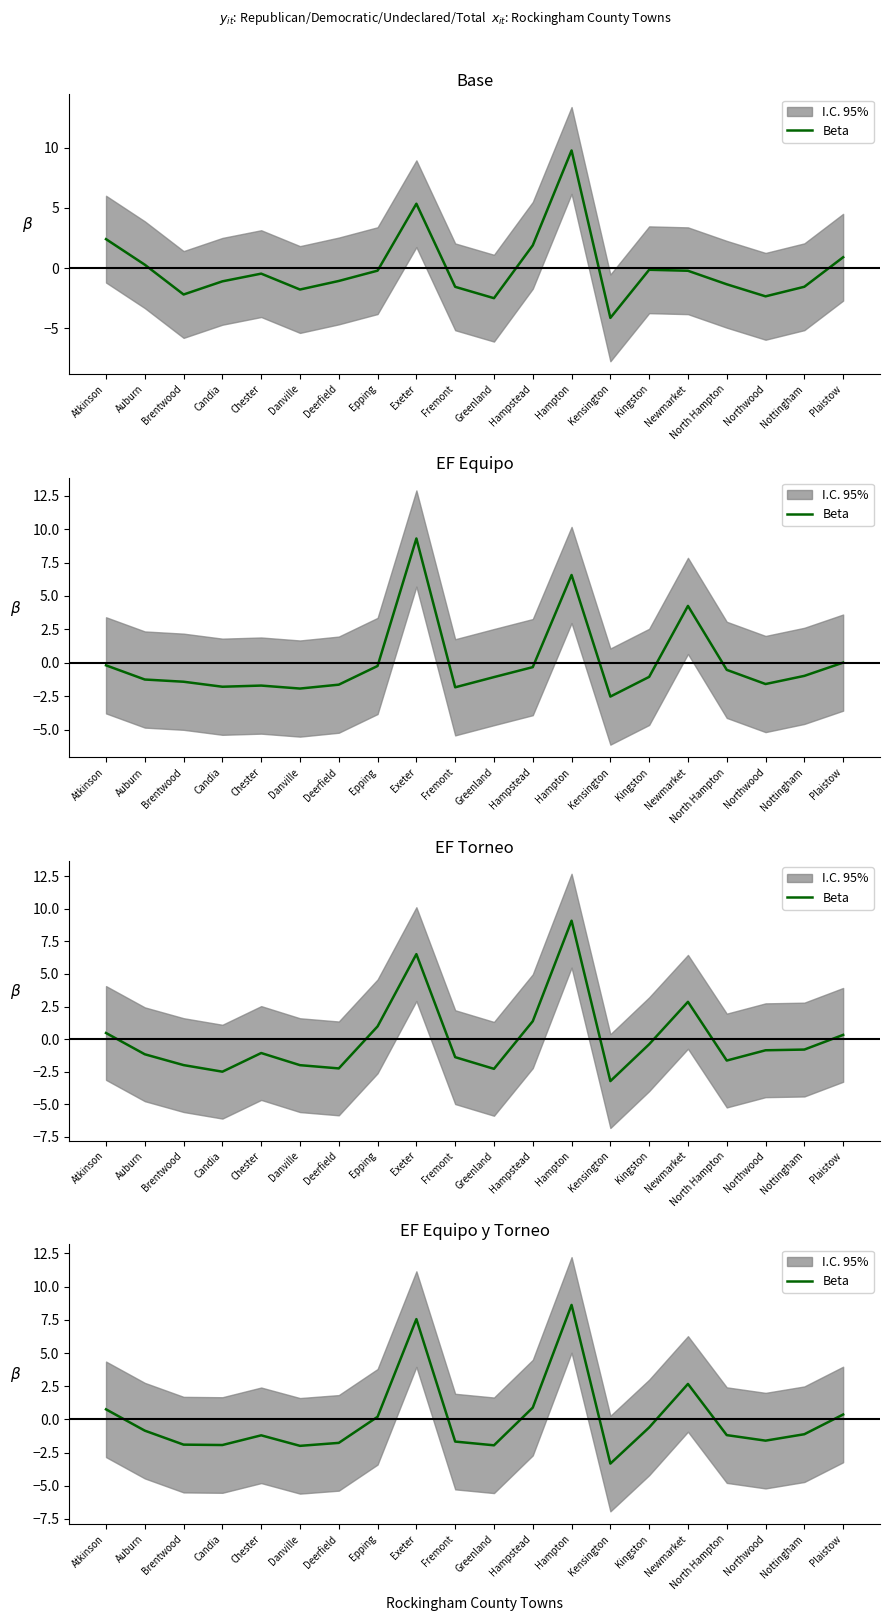

Read the value at Hampstead.

0.9